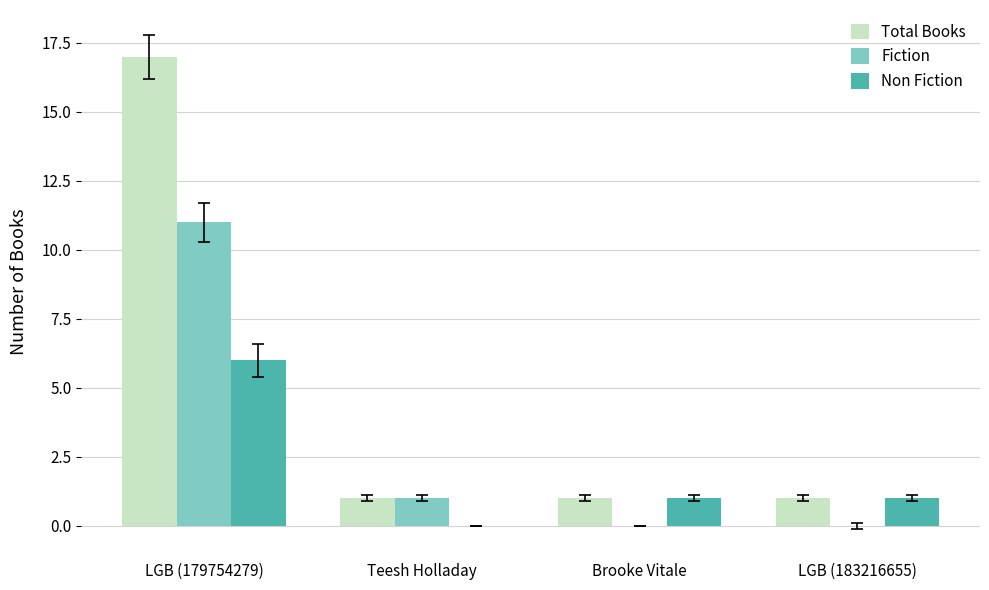

Which series has the largest total across all categories?

Total Books